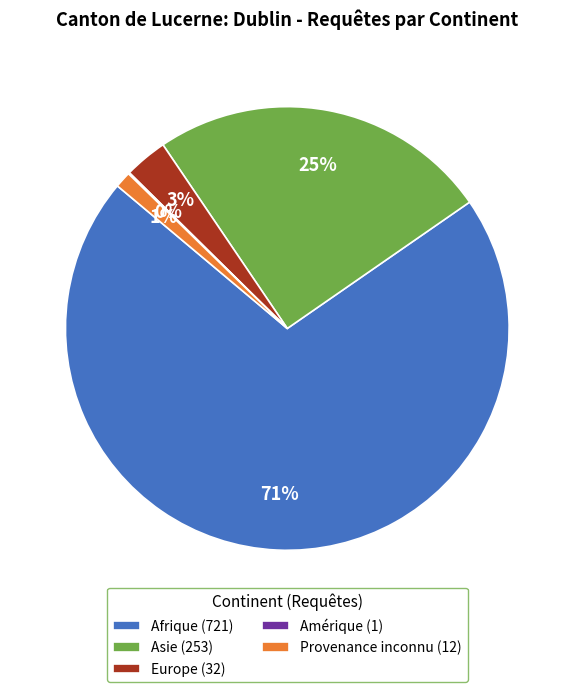

The Provenance inconnu slice represents 1% of the pie. True or false?

True